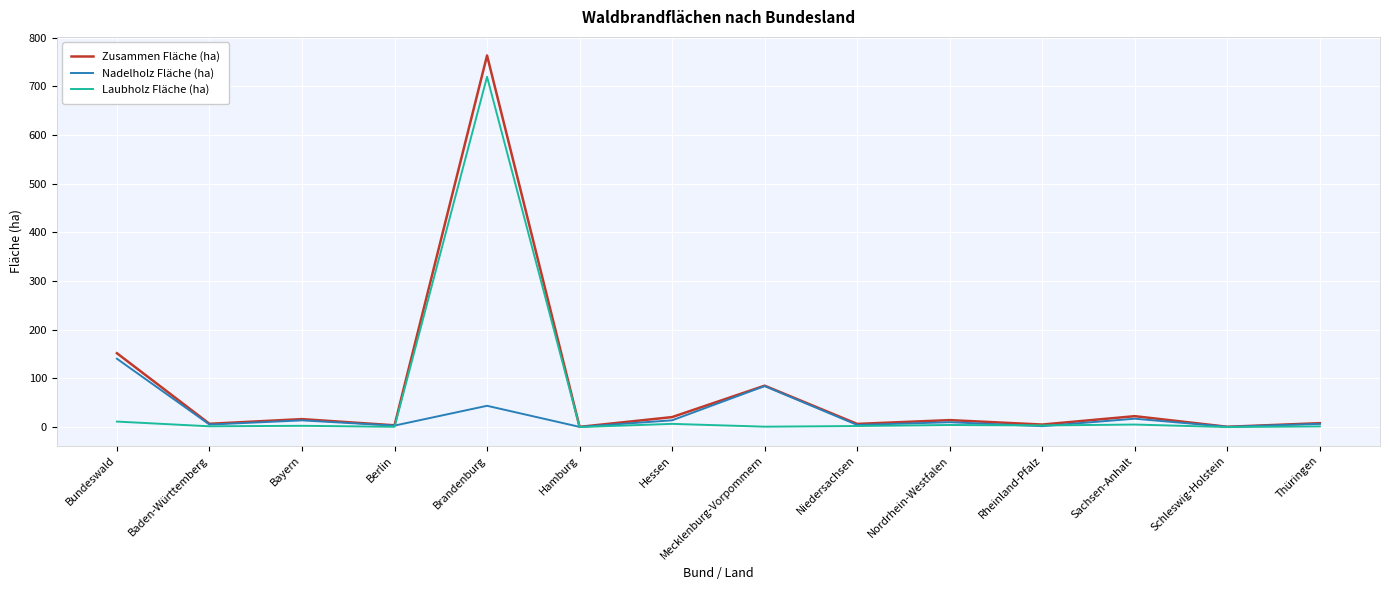

Which category has the highest value across all series?

Brandenburg